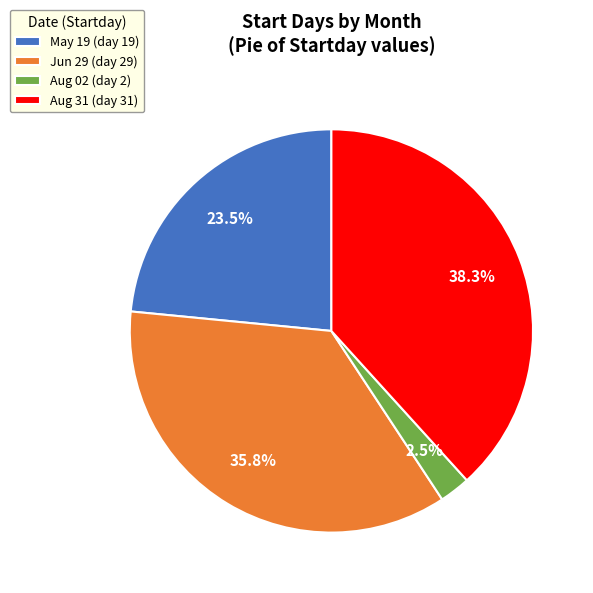

Combined, what portion of the pie is Aug 02 (day 2) and Jun 29 (day 29)?

38.3%